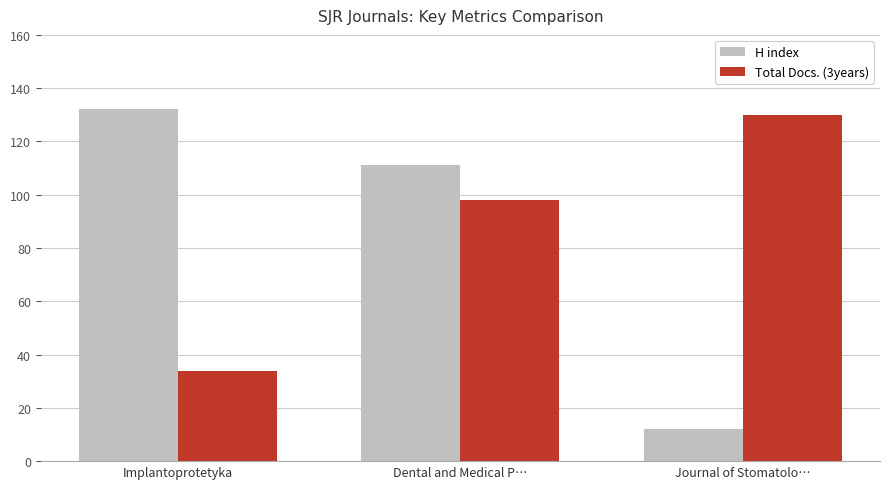

What position from the right is Dental and Medical P…?

2